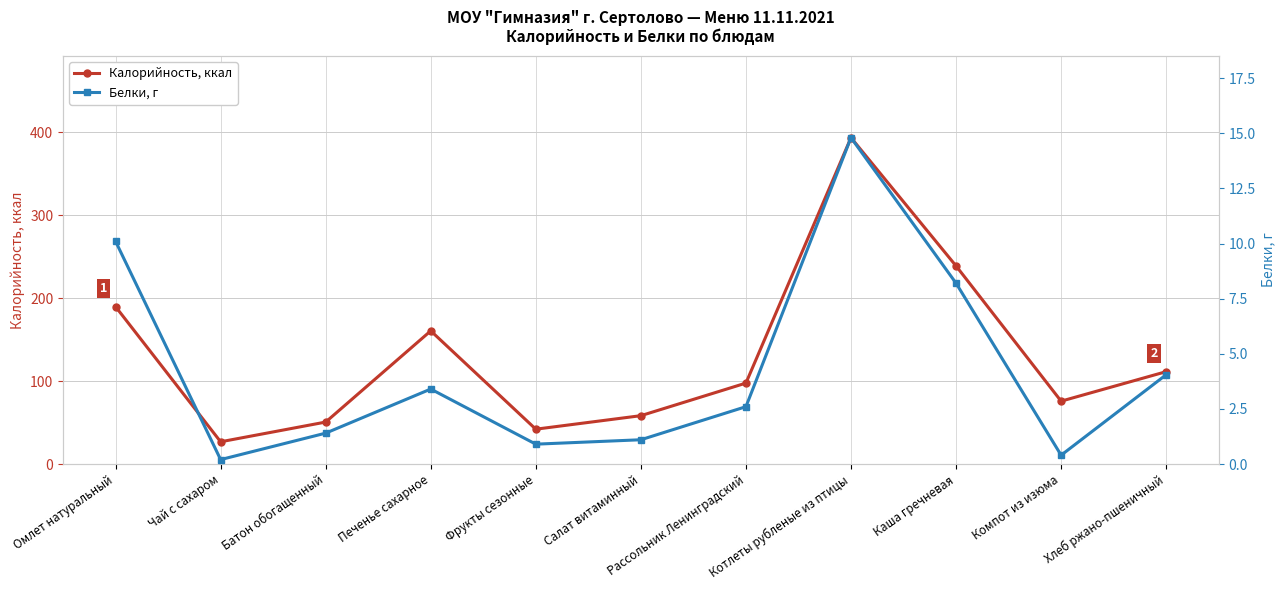

Reading right to left, transcribe all the data shown in this chart.

Калорийность, ккал: Хлеб ржано-пшеничный=111.4	Компот из изюма=75.8	Каша гречневая=238.9	Котлеты рубленые из птицы=393.6	Рассольник Ленинградский=97.6	Салат витаминный=58.3	Фрукты сезонные=42.0	Печенье сахарное=160.6	Батон обогащенный=50.6	Чай с сахаром=26.8	Омлет натуральный=189.8
Белки, г: Хлеб ржано-пшеничный=4.0	Компот из изюма=0.4	Каша гречневая=8.2	Котлеты рубленые из птицы=14.8	Рассольник Ленинградский=2.6	Салат витаминный=1.1	Фрукты сезонные=0.9	Печенье сахарное=3.4	Батон обогащенный=1.4	Чай с сахаром=0.2	Омлет натуральный=10.1